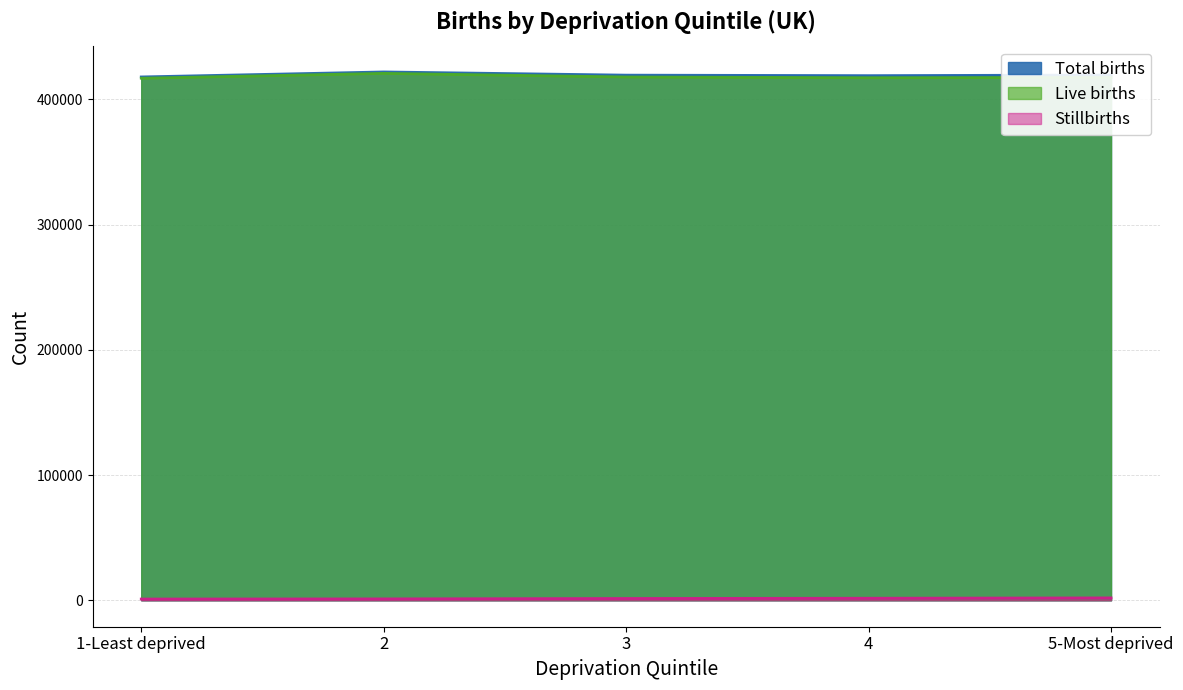

What are all the series names shown in the legend?

Total births, Live births, Stillbirths